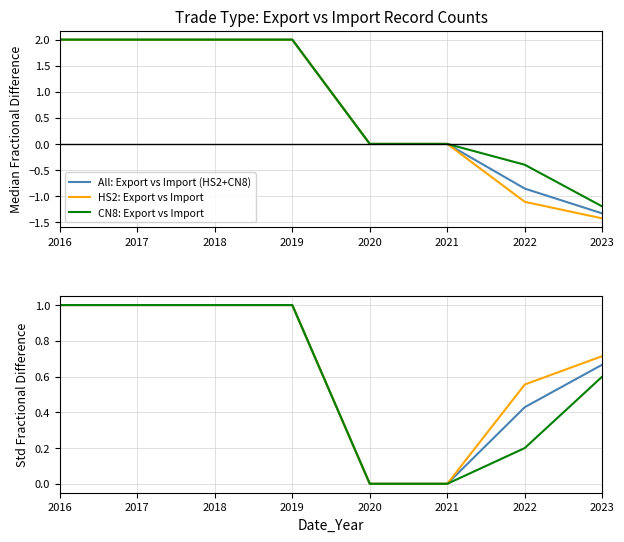

True or false: CN8: Export vs Import and All: Export vs Import (HS2+CN8) intersect in this chart.

False